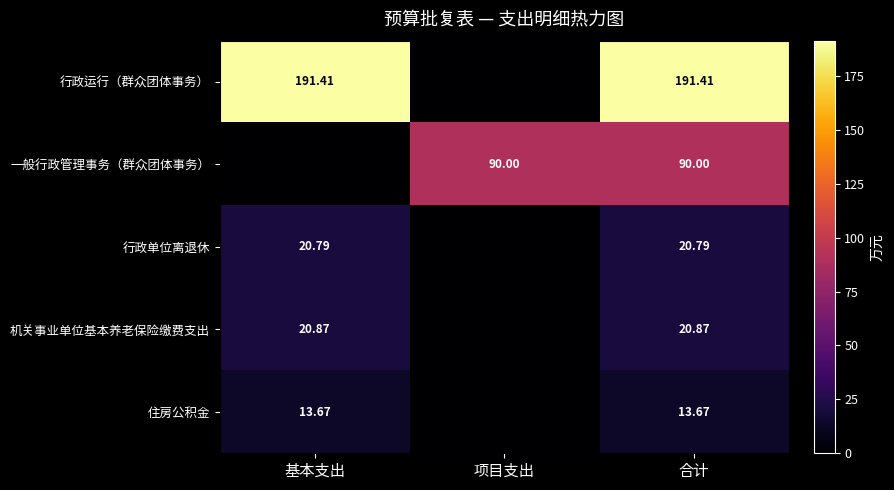

At which category is the sum across all series the highest?

合计